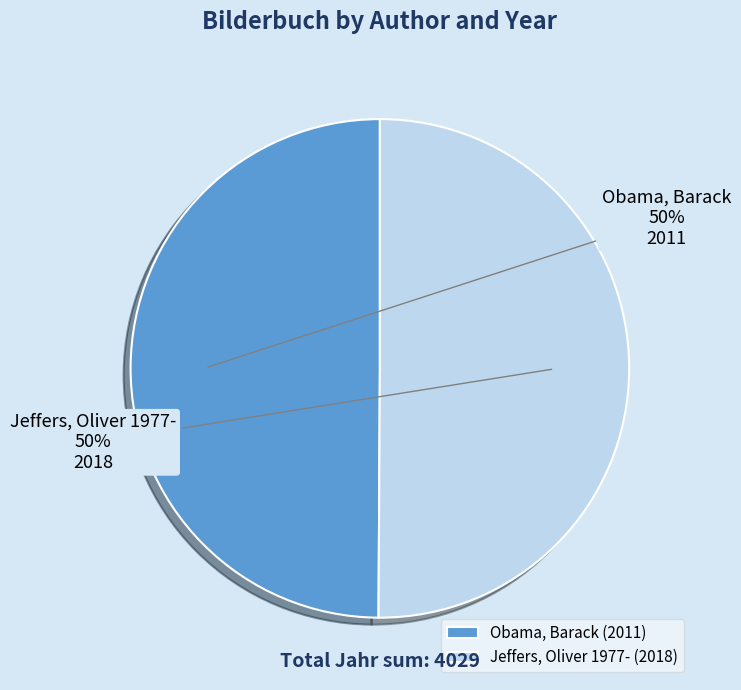

How many slices are in this pie chart?

2